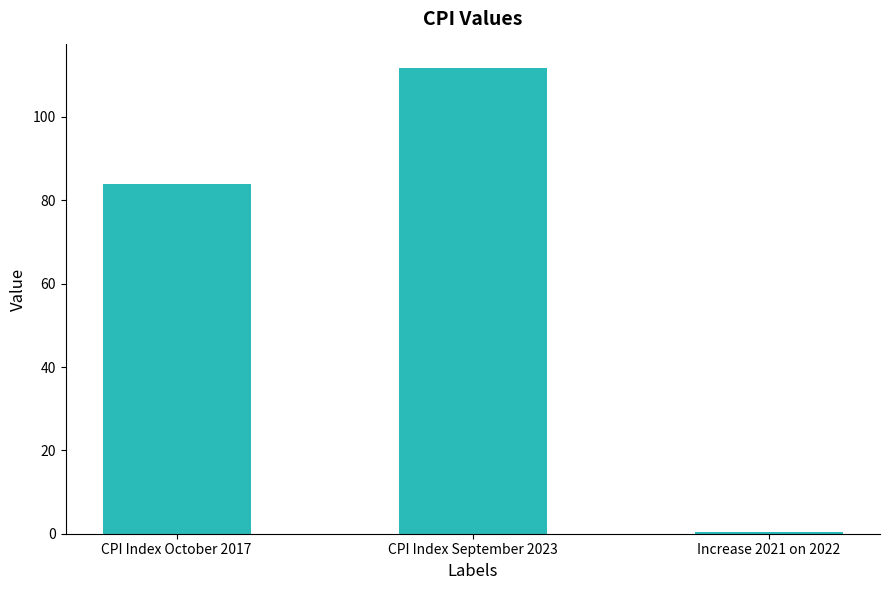

How many categories are shown in the chart?

3